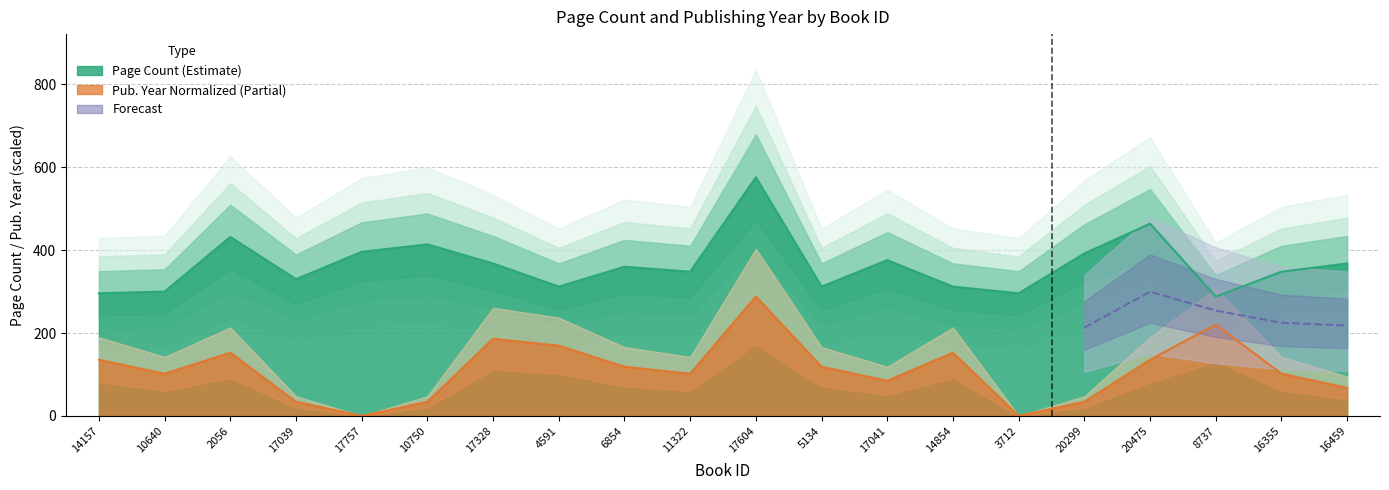

True or false: pageCount has a value of 348.0 at 16355.

True